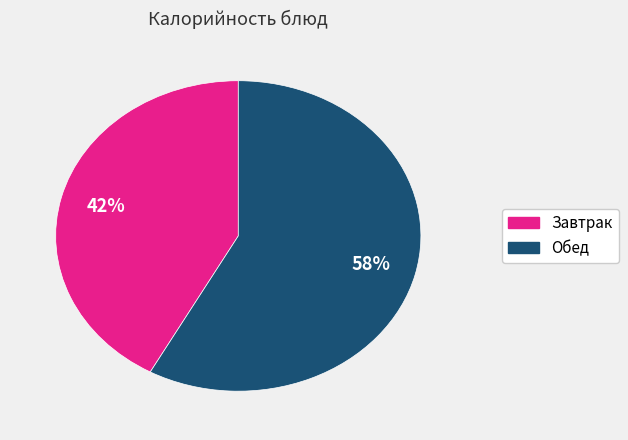

To the nearest percent, what is the average slice percentage?

50%